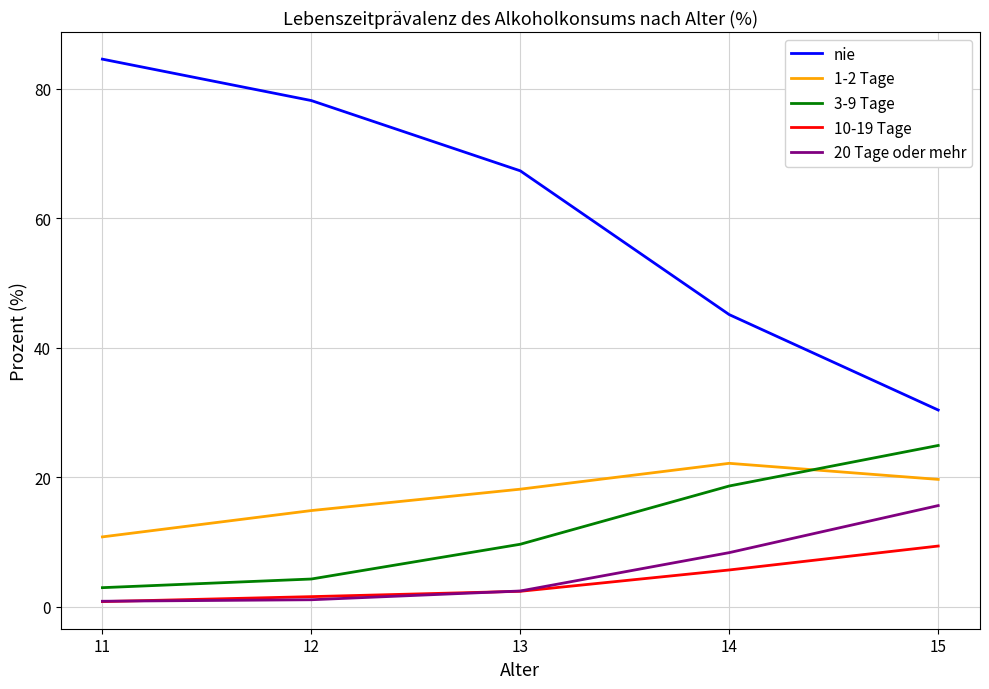

How many values in the 10-19 Tage series are below 2?

2